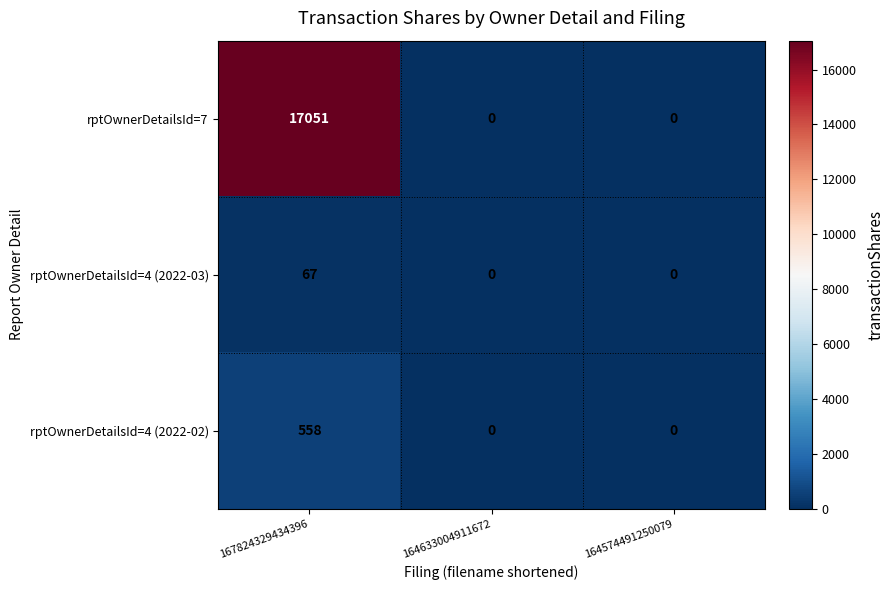

Which series has the largest total across all categories?

rptOwnerDetailsId=7